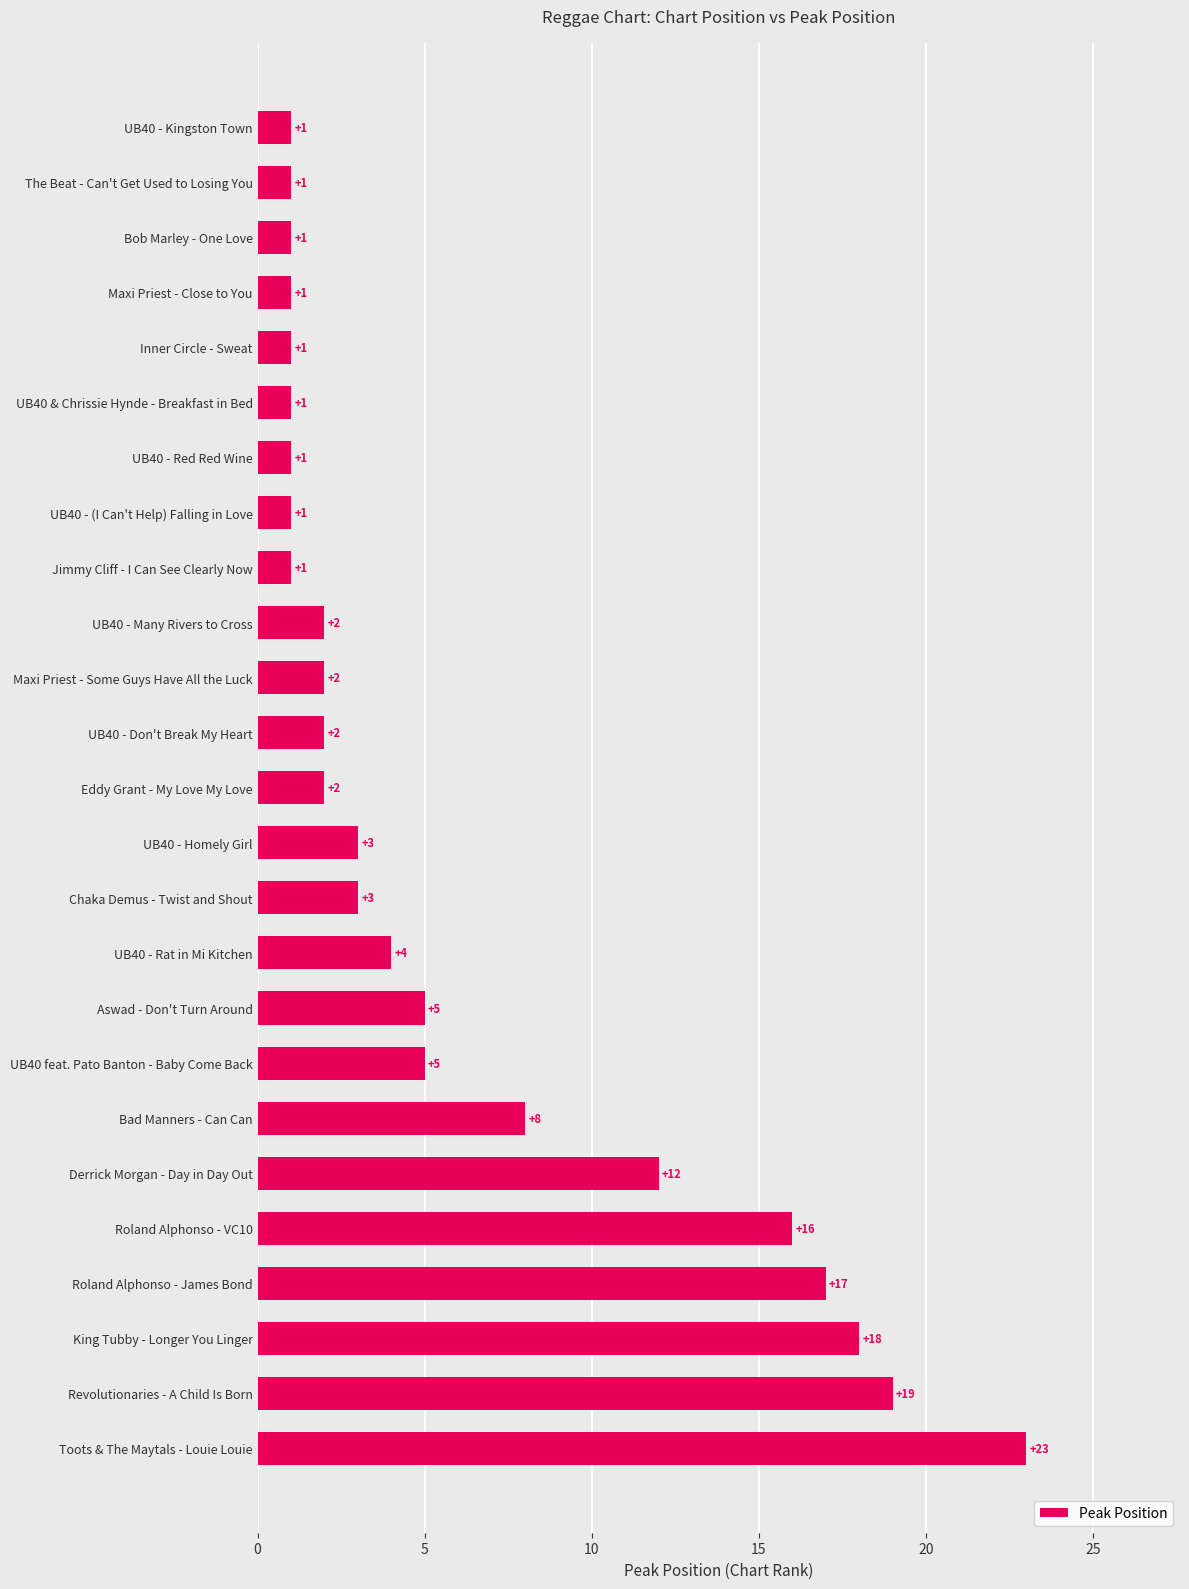

True or false: the data shows 2 at Jimmy Cliff - I Can See Clearly Now.

False